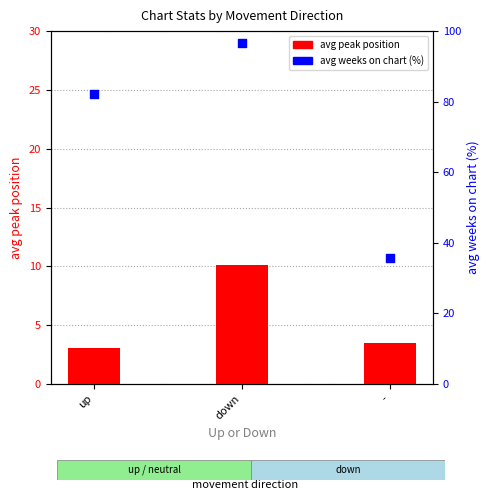

Which series has the largest Y range (max minus min)?

avg weeks on chart (%)